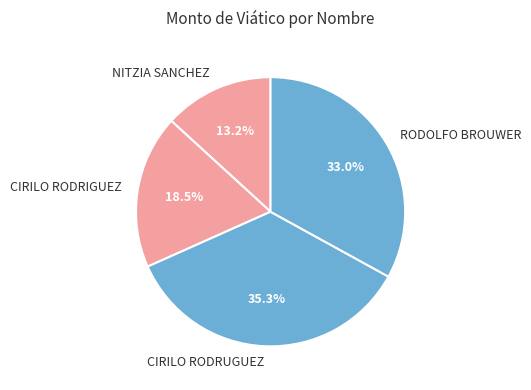

Rank the categories by value from highest to lowest.

CIRILO RODRUGUEZ, RODOLFO BROUWER, CIRILO RODRIGUEZ, NITZIA SANCHEZ